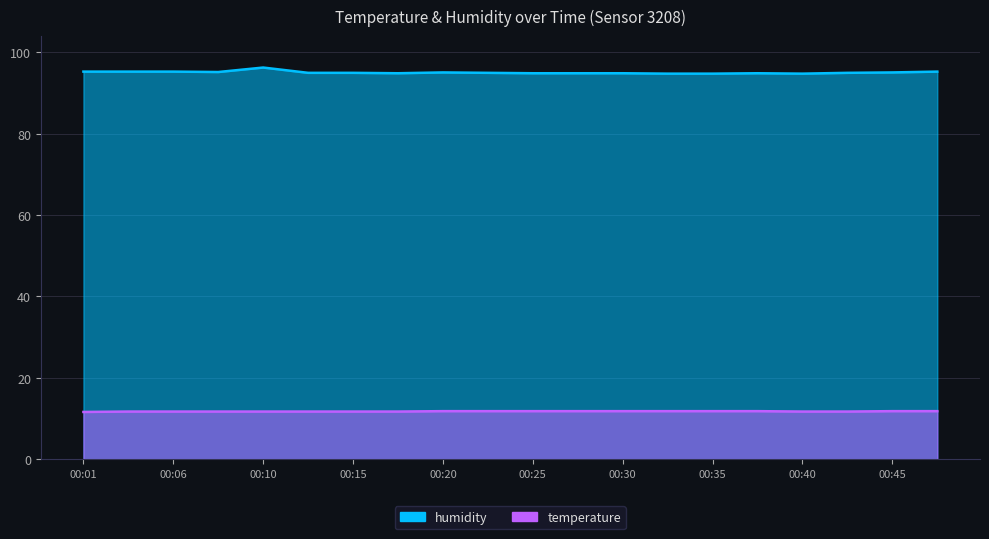

True or false: temperature has a value of 19.3 at 00:18.

False